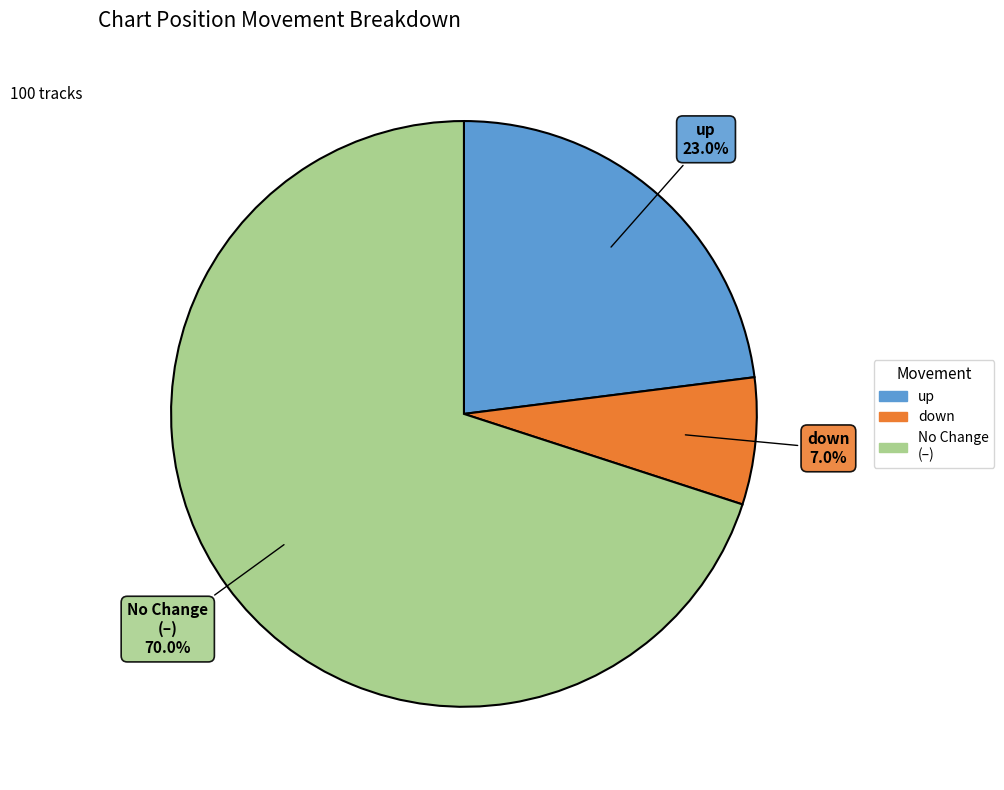

What is the ratio of the value at up to the value at No Change (–)?

0.3